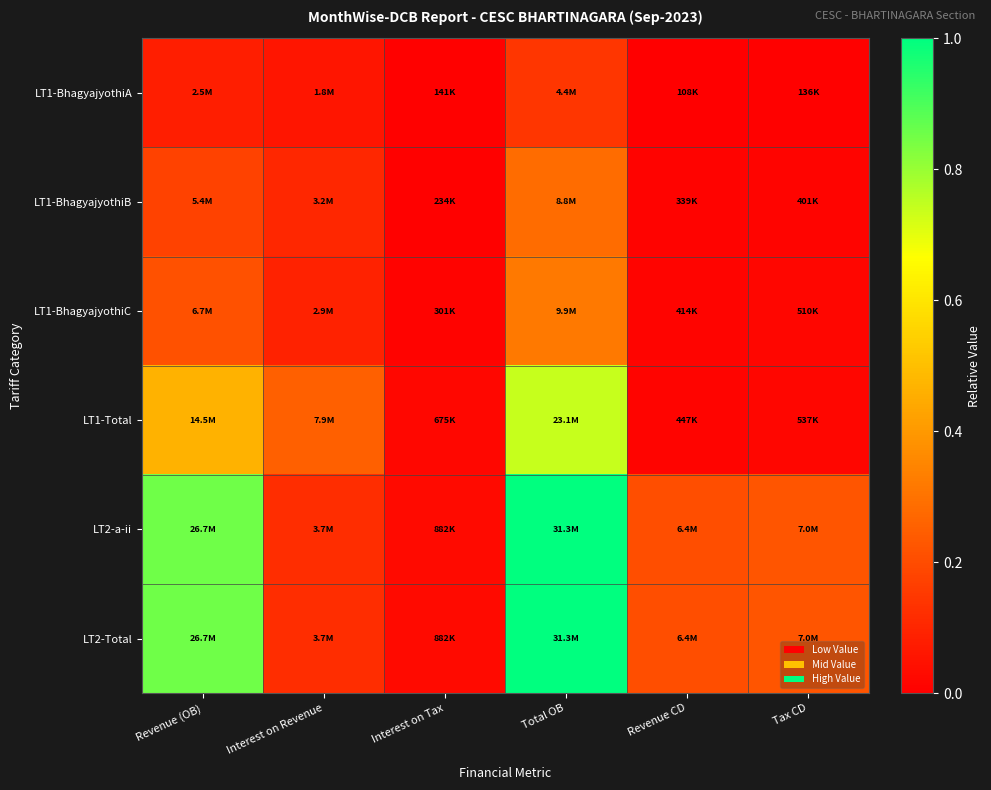

Reading left to right, list all the values displayed in this chart.

LT1-BhagyajyothiA: Revenue (OB)=0.1	Interest on Revenue=0.1	Interest on Tax=0.0	Total OB=0.1	Revenue CD=0.0	Tax CD=0.0
LT1-BhagyajyothiB: Revenue (OB)=0.2	Interest on Revenue=0.1	Interest on Tax=0.0	Total OB=0.3	Revenue CD=0.0	Tax CD=0.0
LT1-BhagyajyothiC: Revenue (OB)=0.2	Interest on Revenue=0.1	Interest on Tax=0.0	Total OB=0.3	Revenue CD=0.0	Tax CD=0.0
LT1-Total: Revenue (OB)=0.5	Interest on Revenue=0.3	Interest on Tax=0.0	Total OB=0.7	Revenue CD=0.0	Tax CD=0.0
LT2-a-ii: Revenue (OB)=0.9	Interest on Revenue=0.1	Interest on Tax=0.0	Total OB=1.0	Revenue CD=0.2	Tax CD=0.2
LT2-Total: Revenue (OB)=0.9	Interest on Revenue=0.1	Interest on Tax=0.0	Total OB=1.0	Revenue CD=0.2	Tax CD=0.2